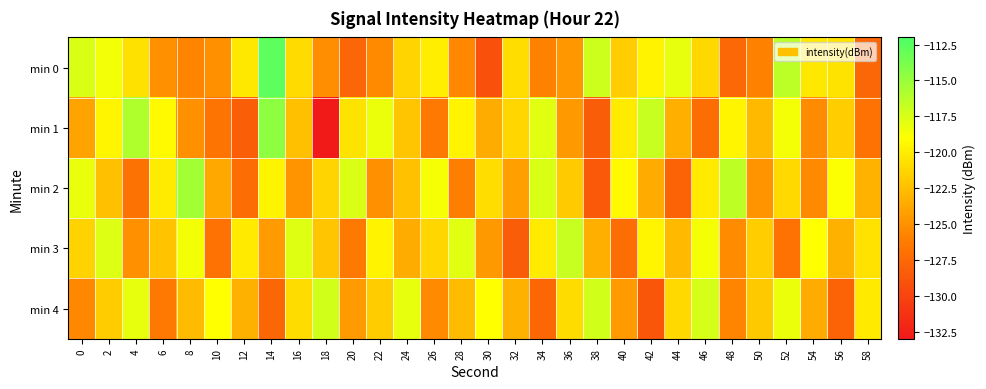

Between 20 and 32, which series saw the biggest shift?

min 0